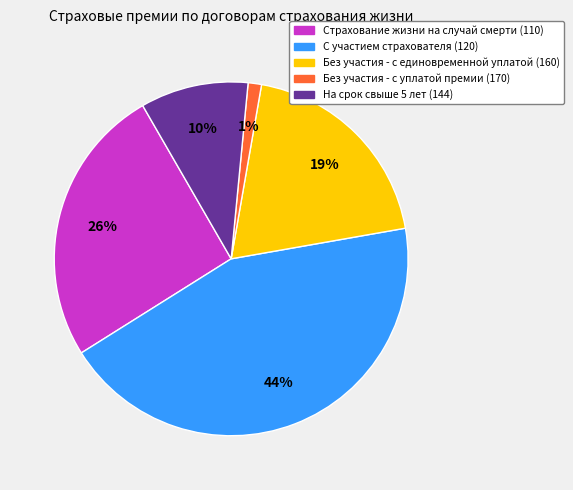

To the nearest percent, what is the difference between the largest and smallest slice percentages?

43%